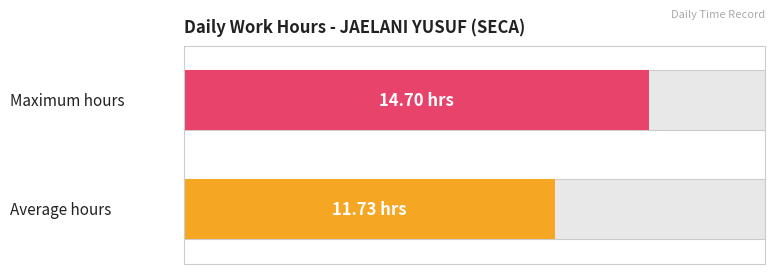

What is the maximum value shown in the chart?

14.7